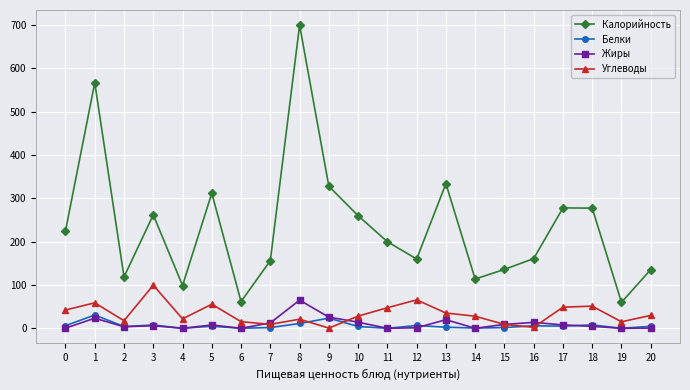

True or false: Белки and Калорийность intersect in this chart.

False